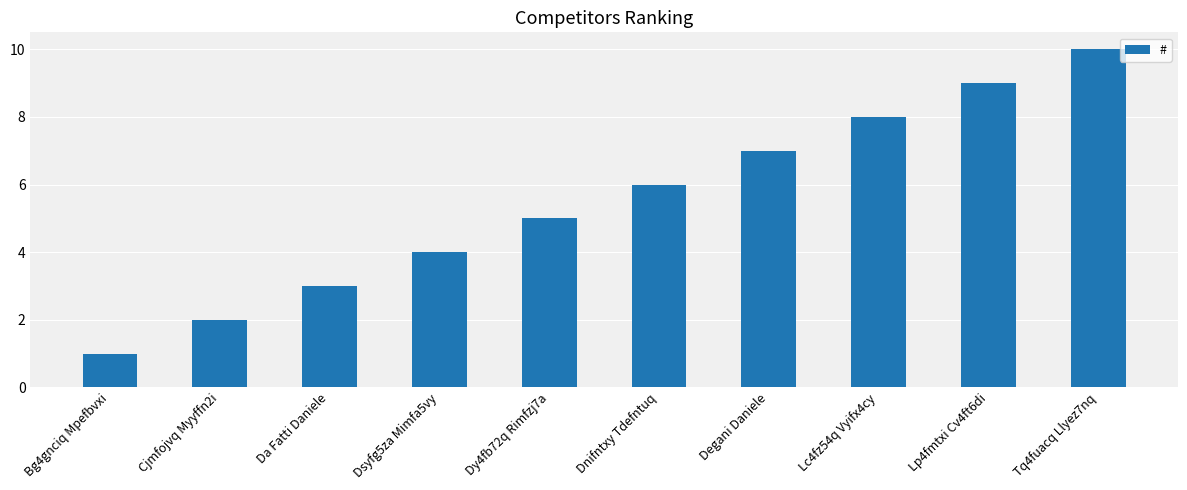

What is the greatest value displayed?

10